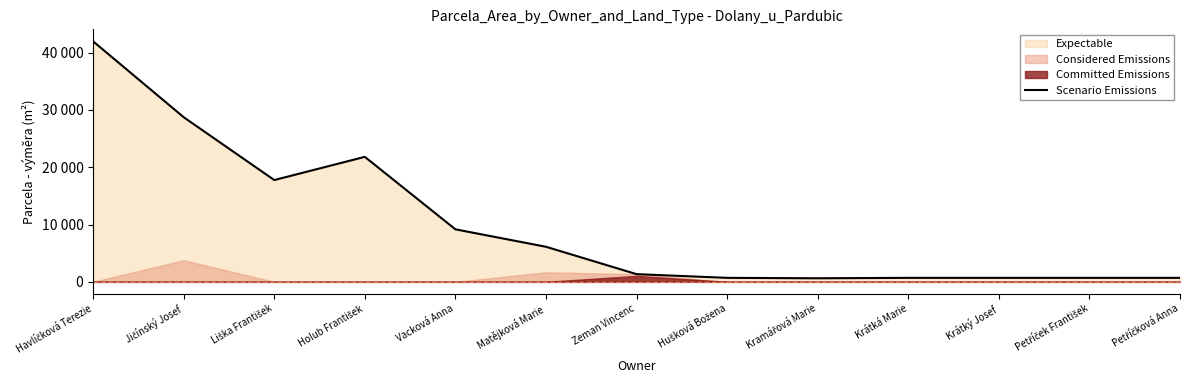

How many data points are above 1338?

6